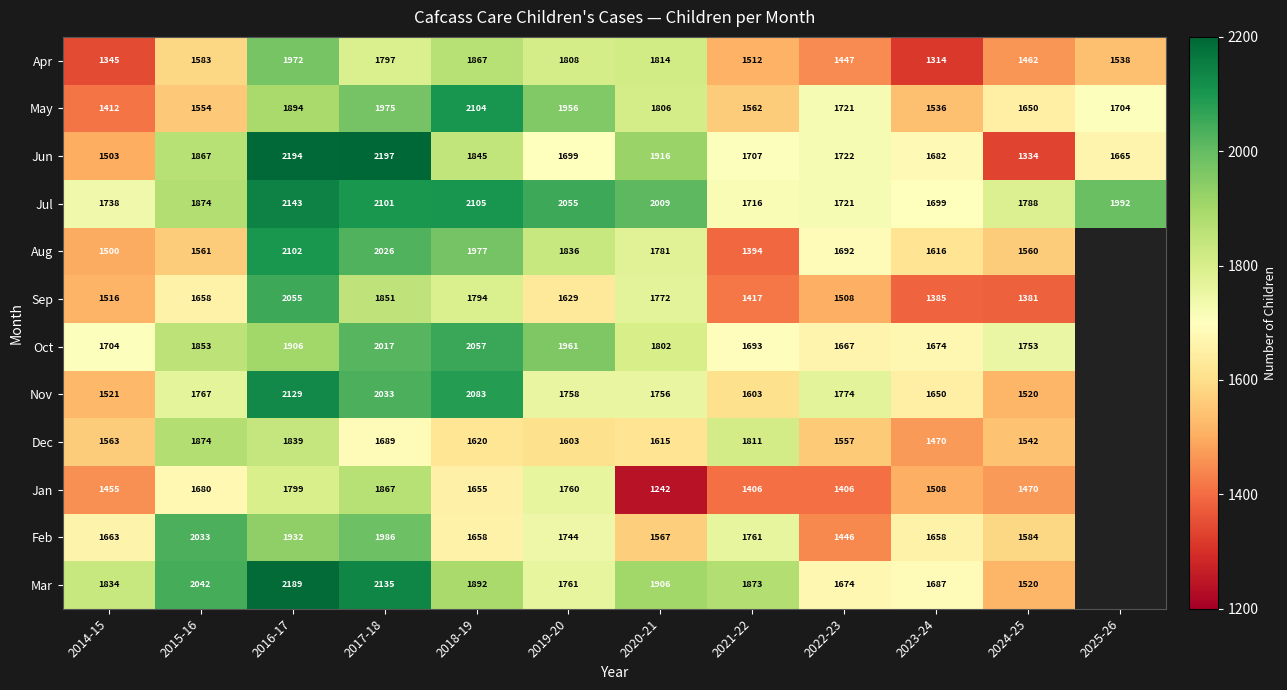

The value of Dec at 2018-19 is 1620. True or false?

True